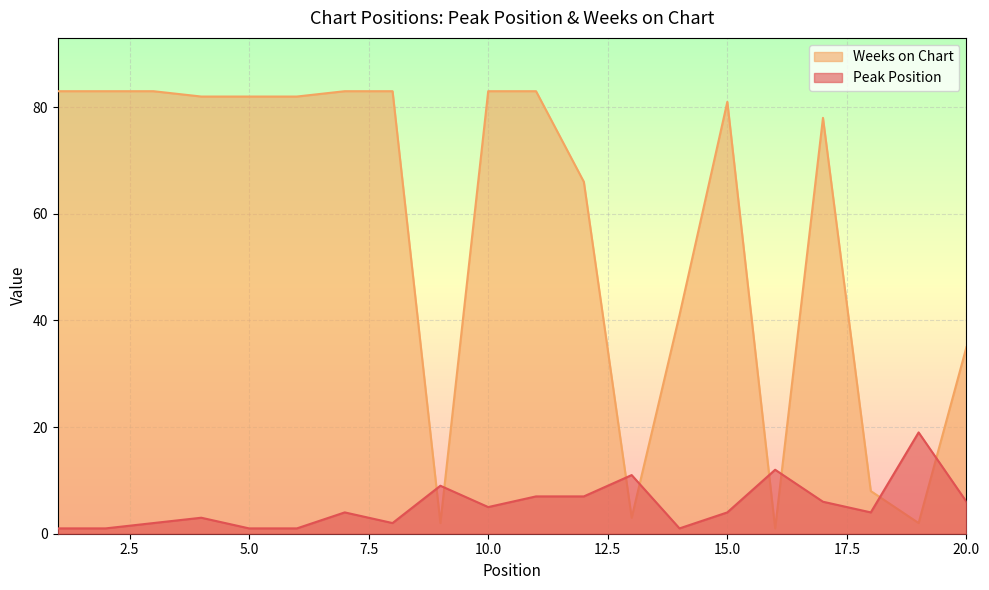

Count the number of data series in this chart.

2